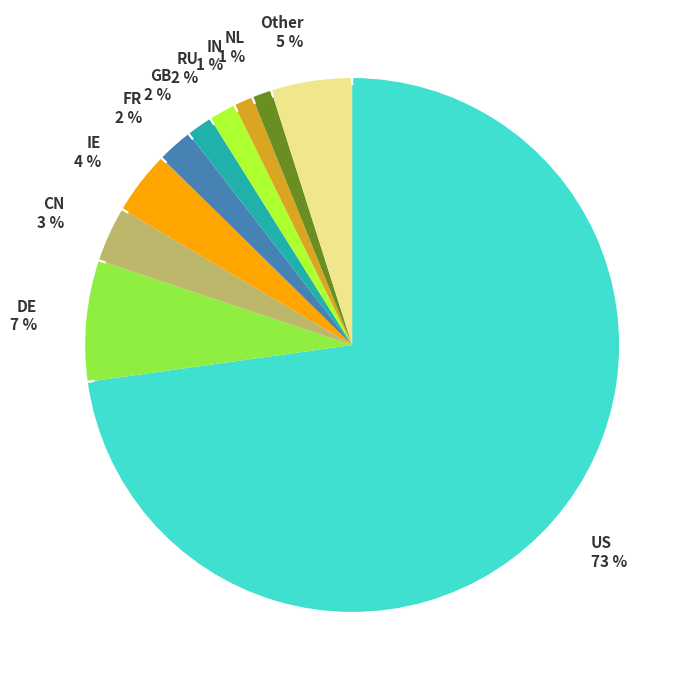

Which category has the smallest portion of the pie?

IN